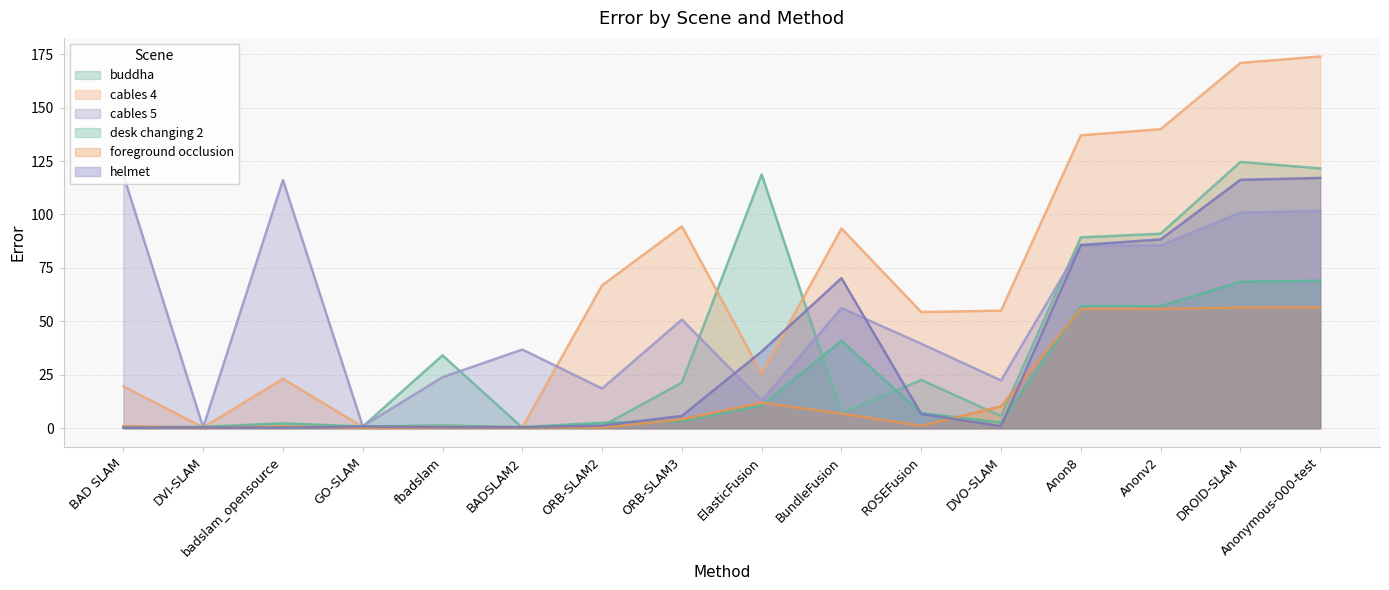

Which has a higher value, badslam_opensource or ORB-SLAM2?

ORB-SLAM2